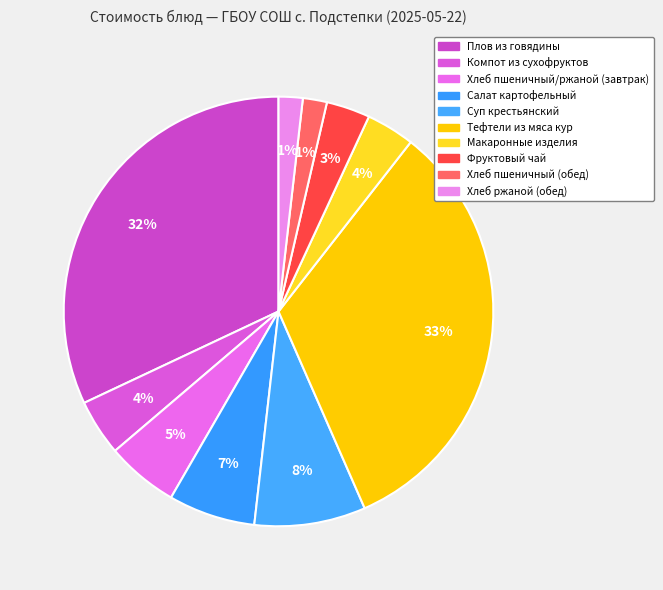

Between Плов из говядины and Компот из сухофруктов, which is larger?

Плов из говядины